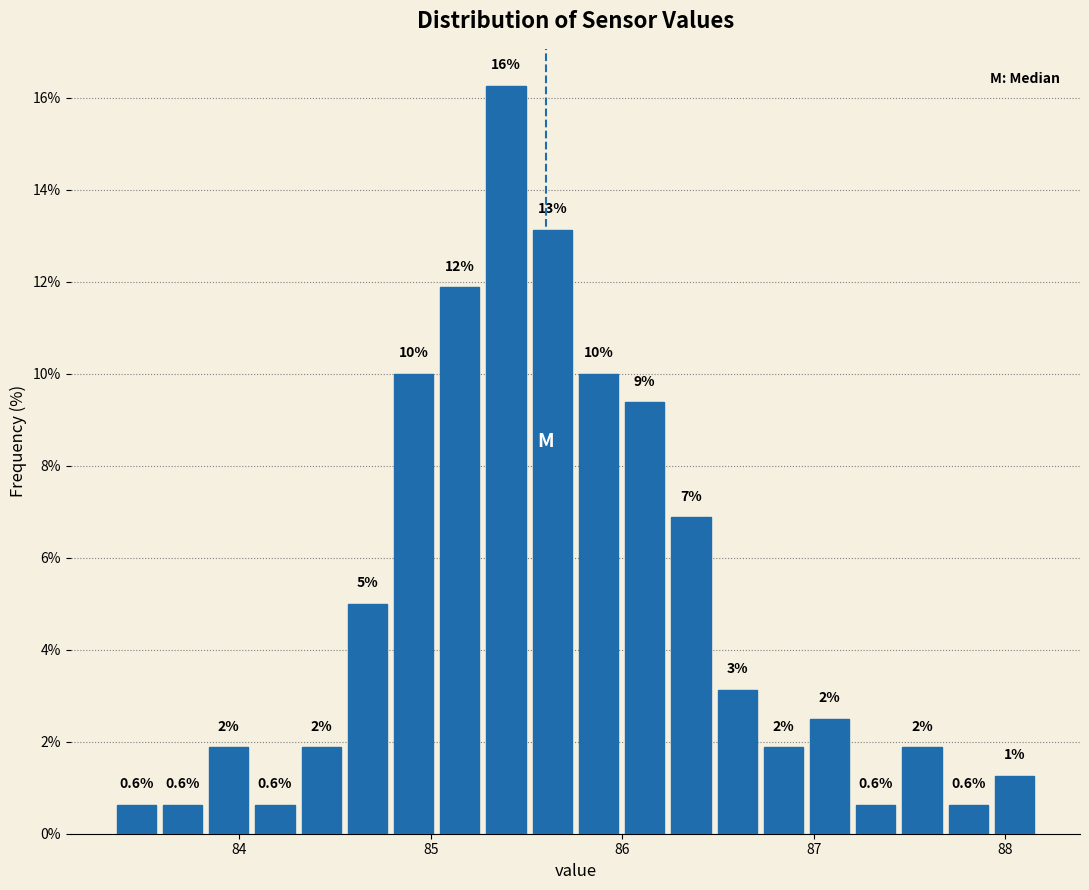

Around what value on the x-axis is the tallest bar? Give the approximate position of its centre, as read against the axis.

85.4